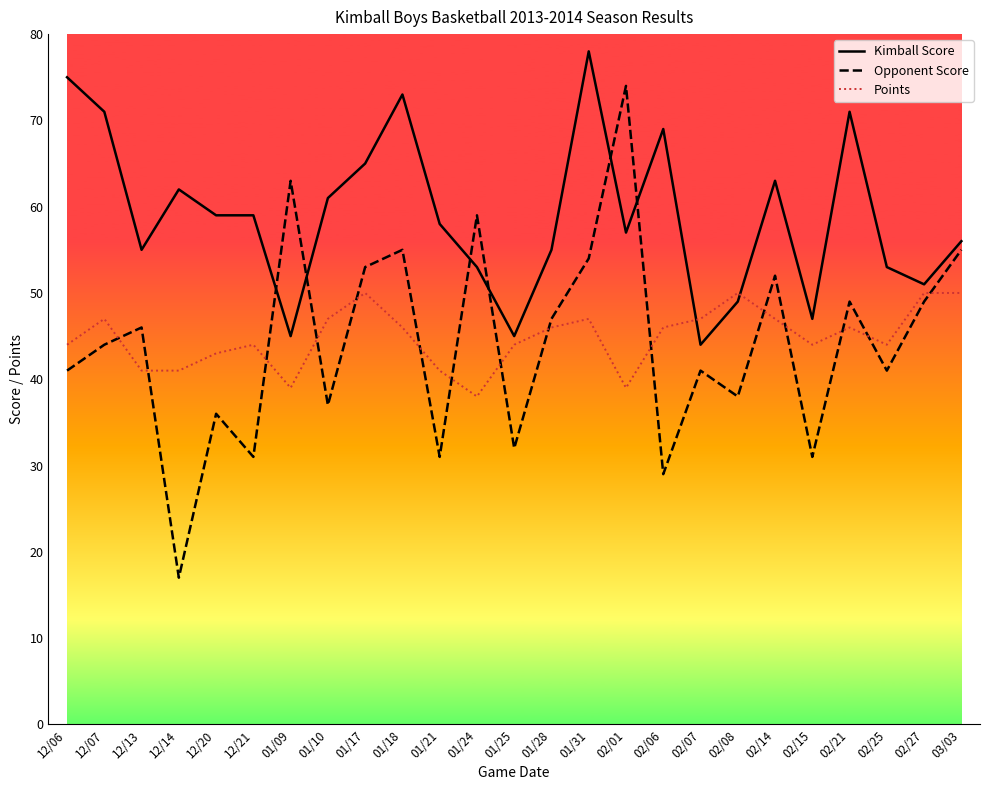

What is the sum of the Points values at 02/25 and 03/03?

94